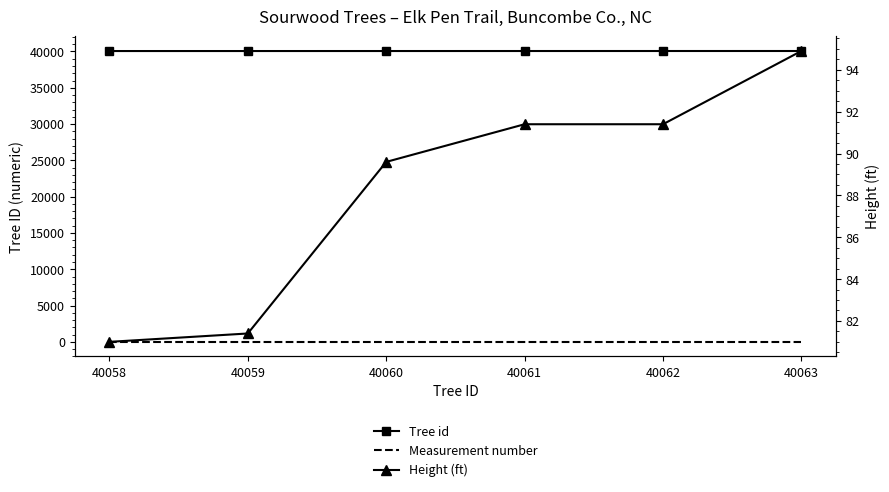

How many lines are shown in the chart?

3